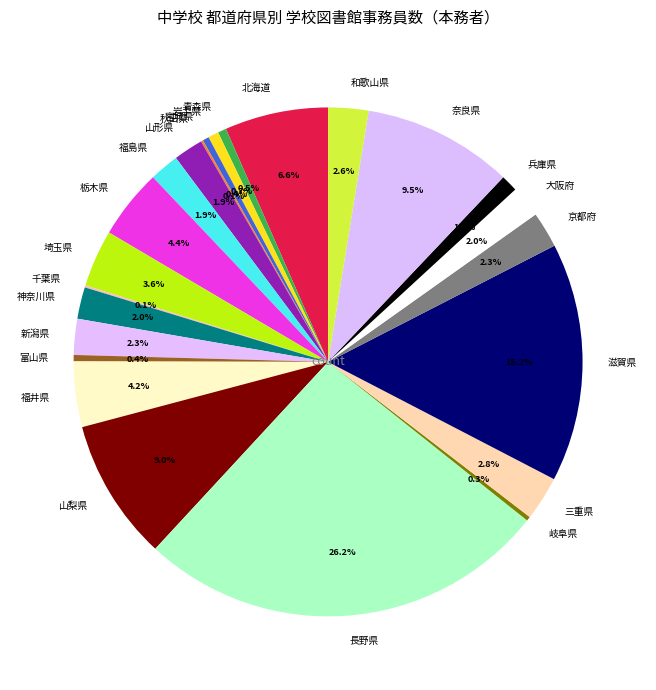

Is there any slice that represents more than half of the pie?

No